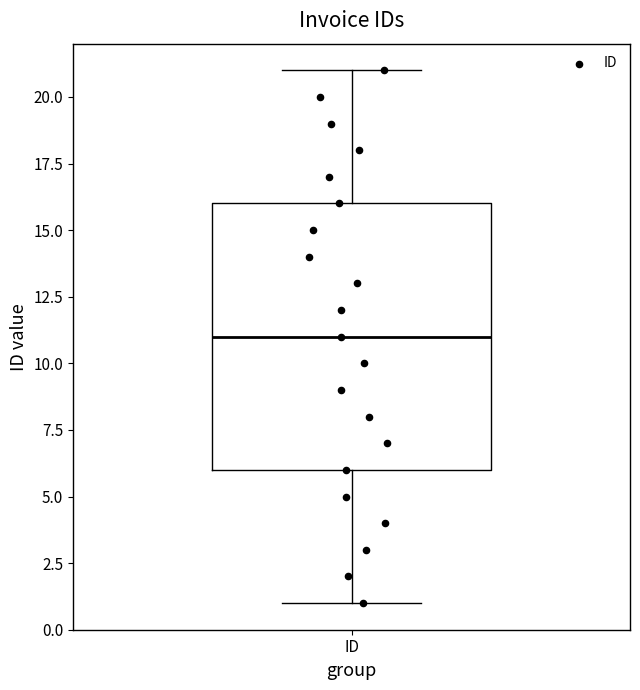

Read this box plot against the y-axis: the position of the median line, the range covered by the box, and the ends of both whiskers. The values are not printed on the chart, so give them approximately, as read against the axis.

median 11, box 6 to 16, whiskers 1 to 21